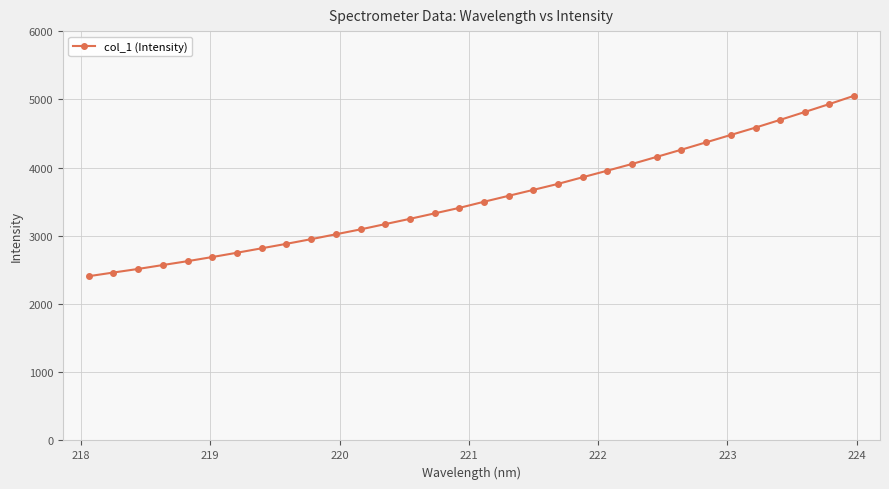

What is the difference between the second highest and second lowest values?

2469.9